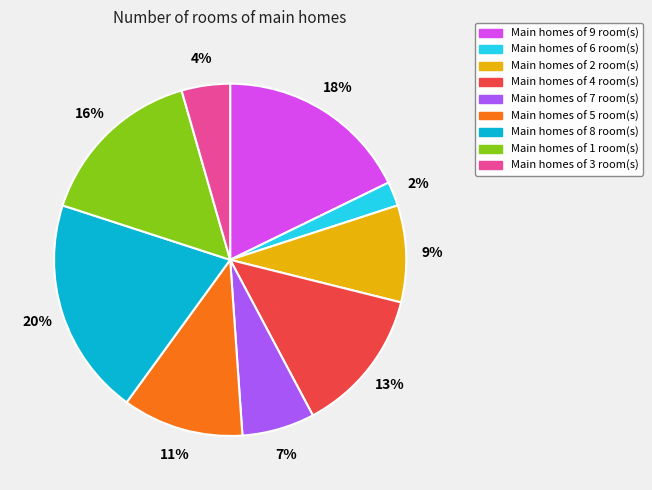

Between Main homes of 3 room(s) and Main homes of 5 room(s), which is larger?

Main homes of 5 room(s)